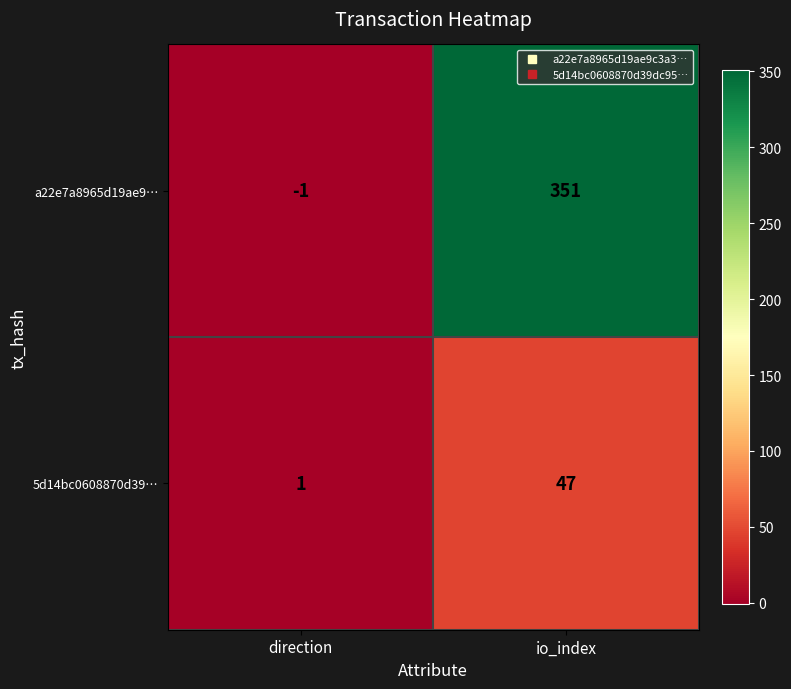

How many categories are shown in the chart?

2